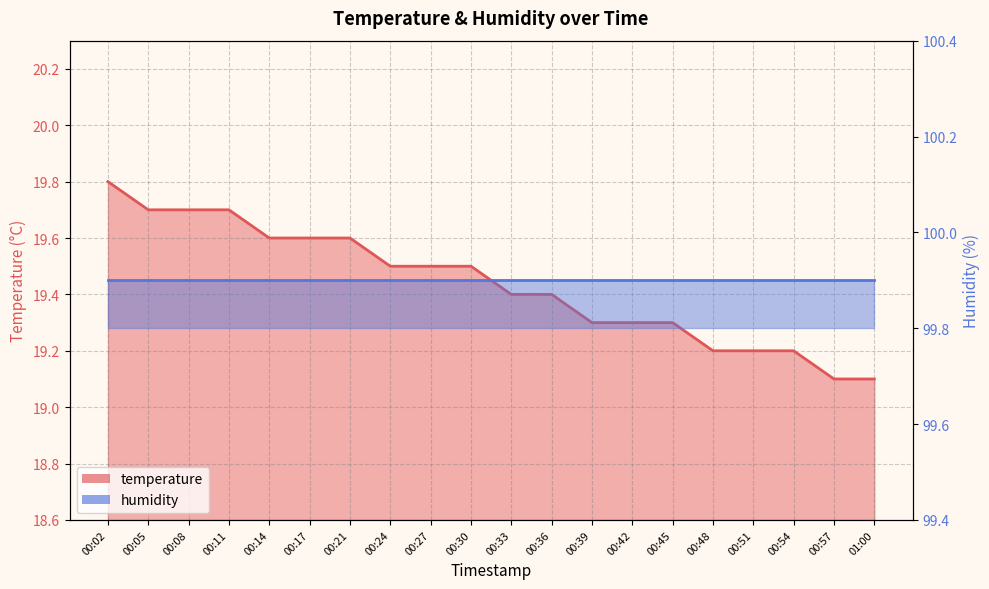

List the labels in order of value, largest first.

00:02, 00:05, 00:08, 00:11, 00:14, 00:17, 00:21, 00:24, 00:27, 00:30, 00:33, 00:36, 00:39, 00:42, 00:45, 00:48, 00:51, 00:54, 00:57, 01:00